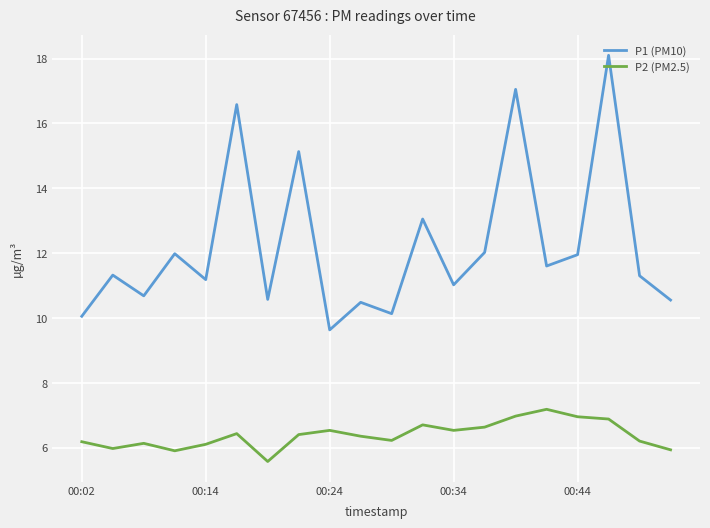

True or false: P1 (PM10) and P2 (PM2.5) cross at least once.

False